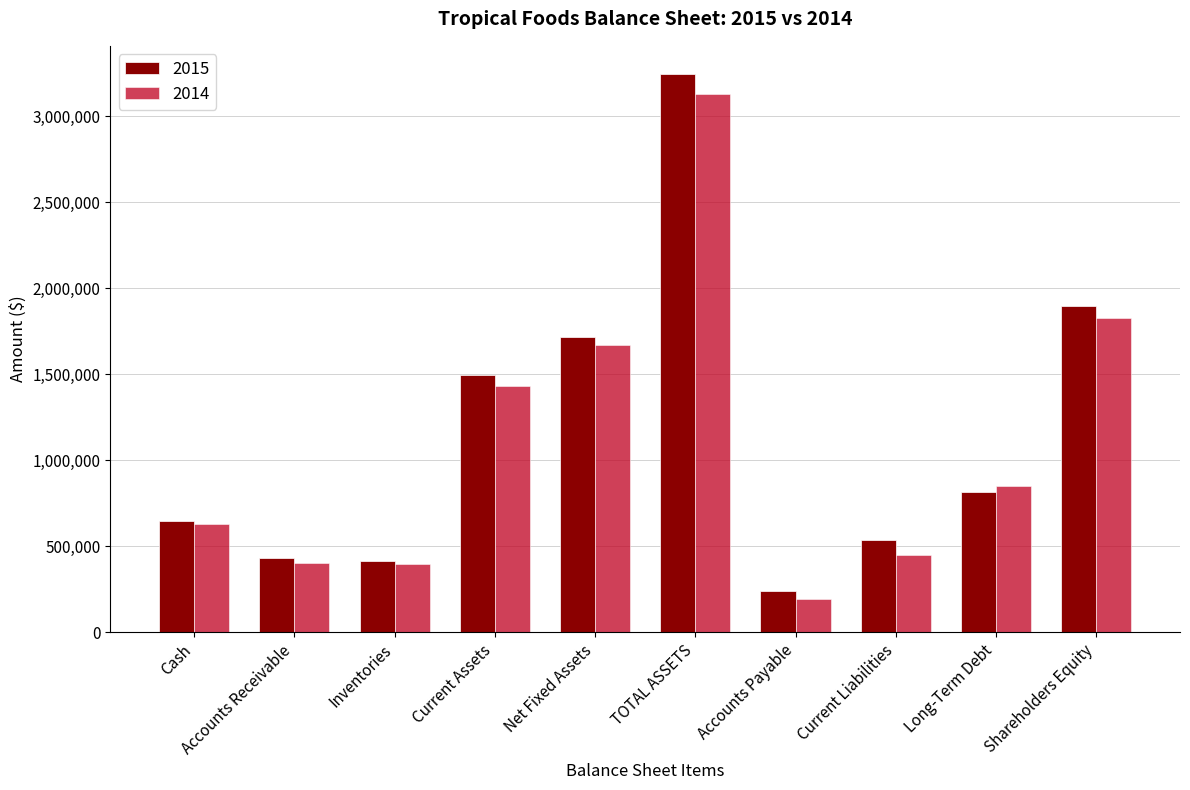

What is the average value of the 2014 series?

1099214